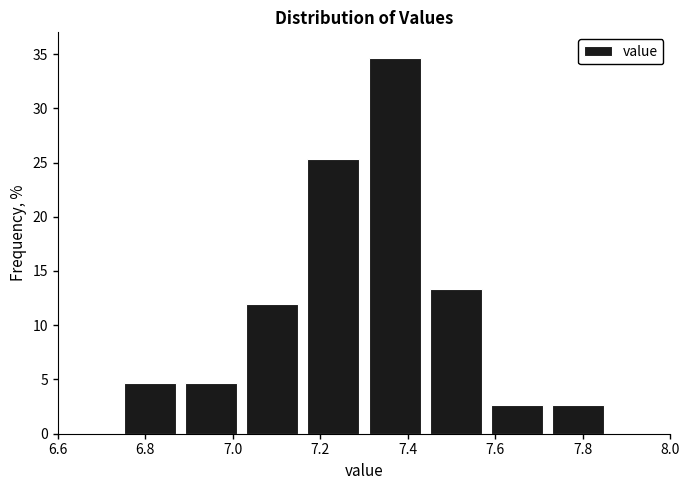

Over which range of the x-axis is the bar tallest?

7.30 to 7.44